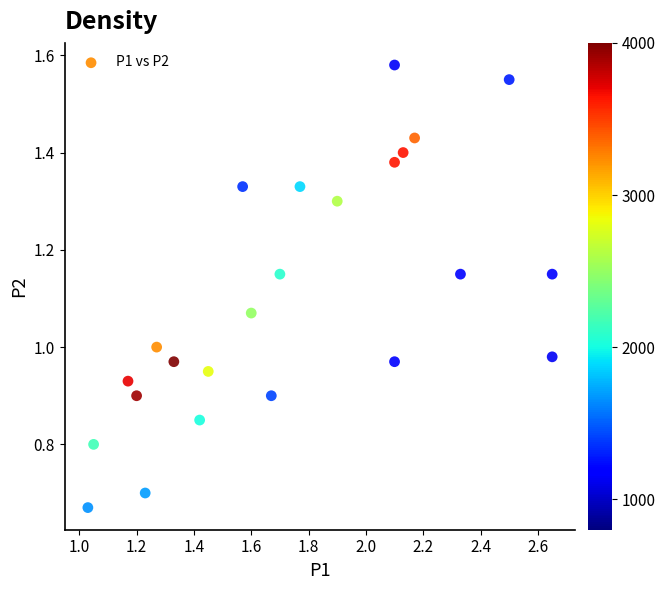

How many points are shown in the scatter plot?

24